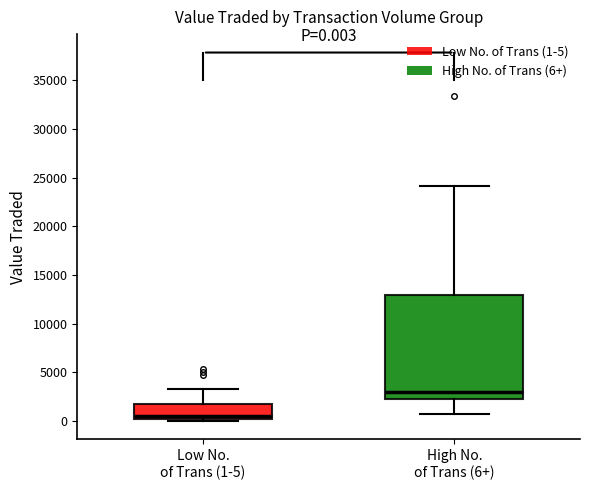

Which box's median line is the highest?

High No. of Trans (6+)